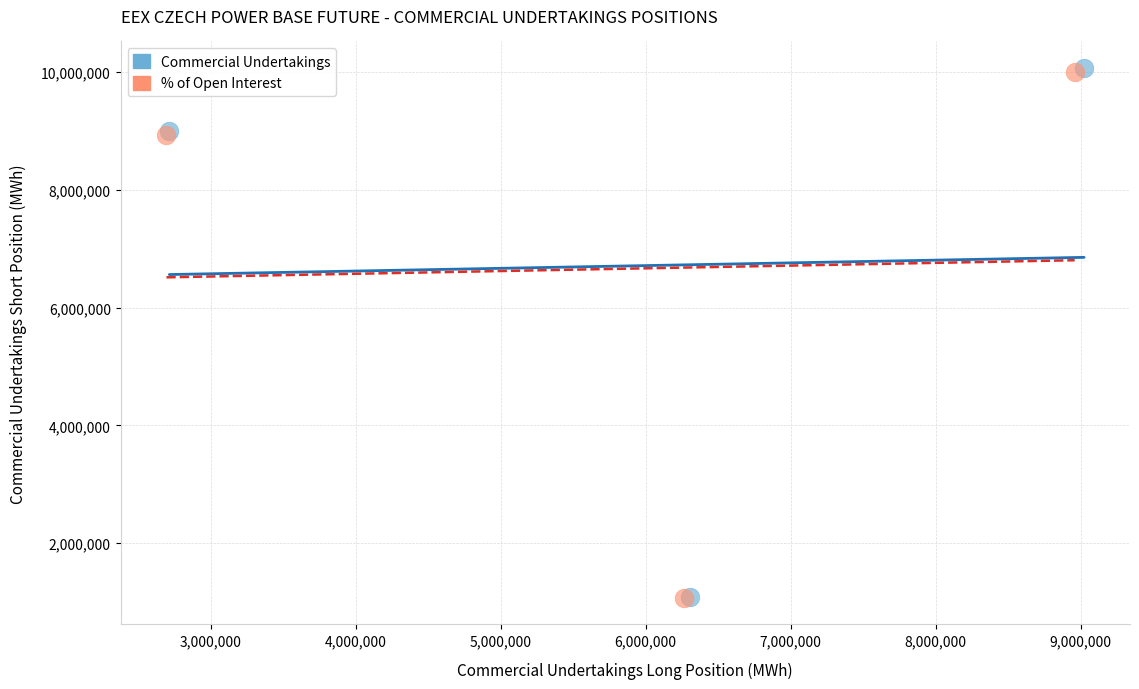

Which series has the widest spread of Y values?

Commercial Undertakings